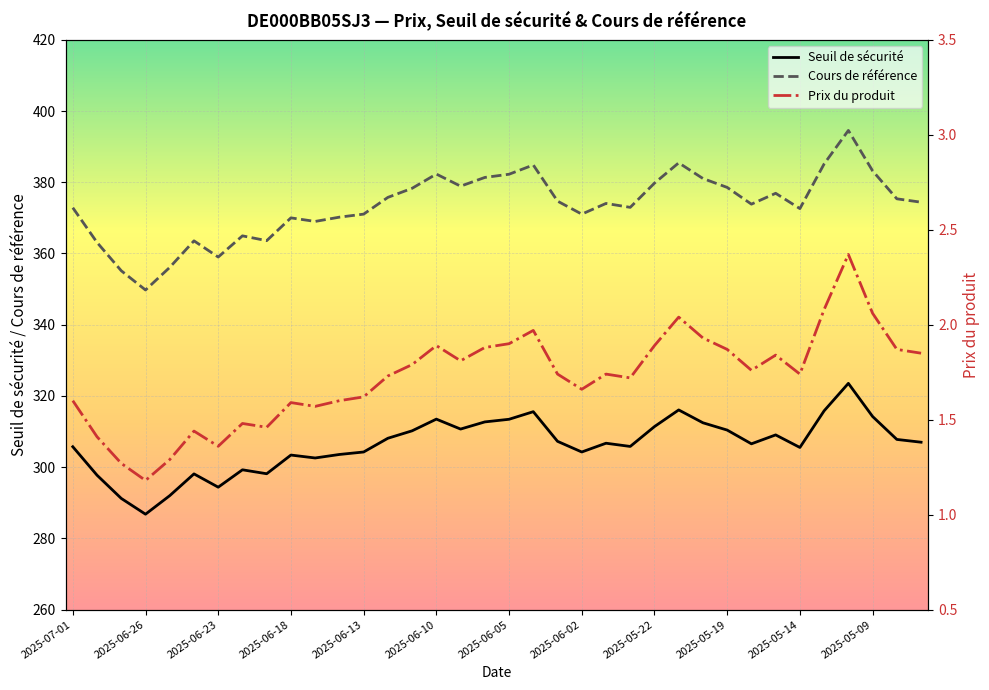

In Seuil de sécurité, how many points are lower than both neighbors (excluding endpoints)?

9